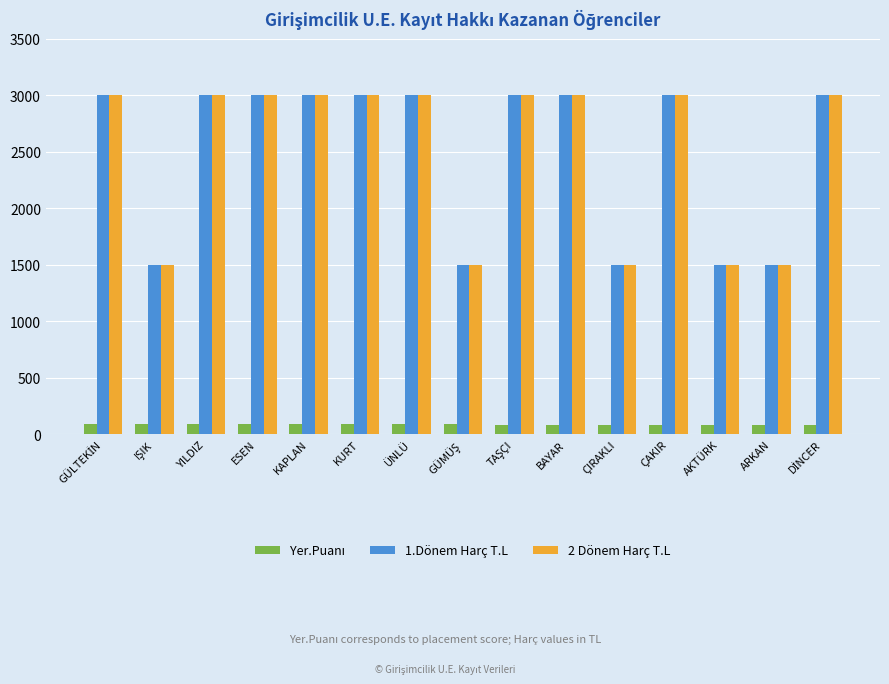

Is it true that 2 Dönem Harç T.L equals 4135 at BAYAR?

False